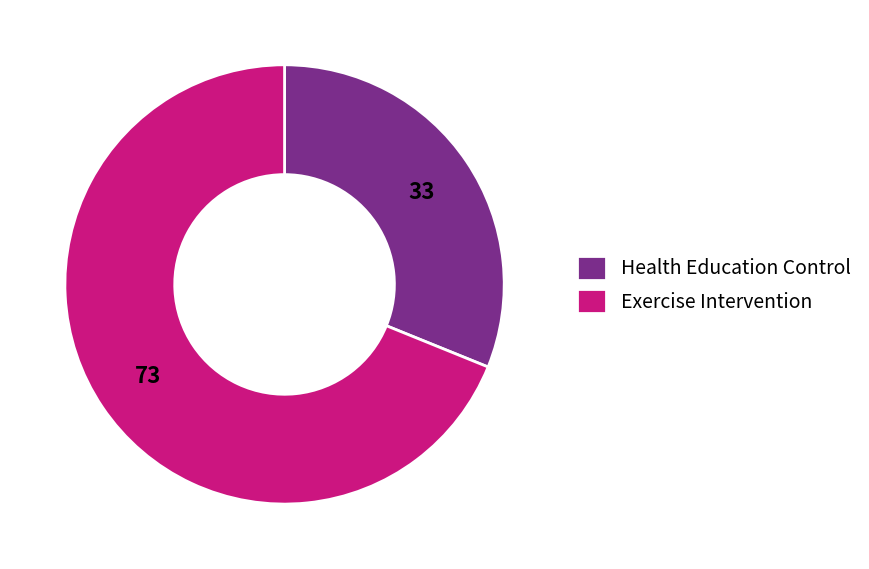

The Health Education Control slice represents 31% of the pie. True or false?

True